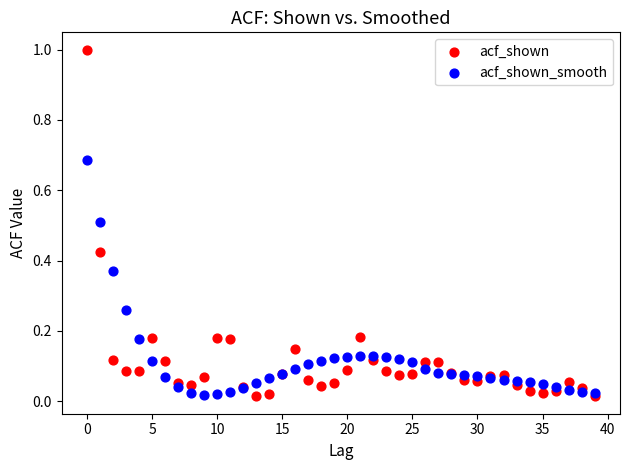

Which series has the largest Y range (max minus min)?

acf_shown